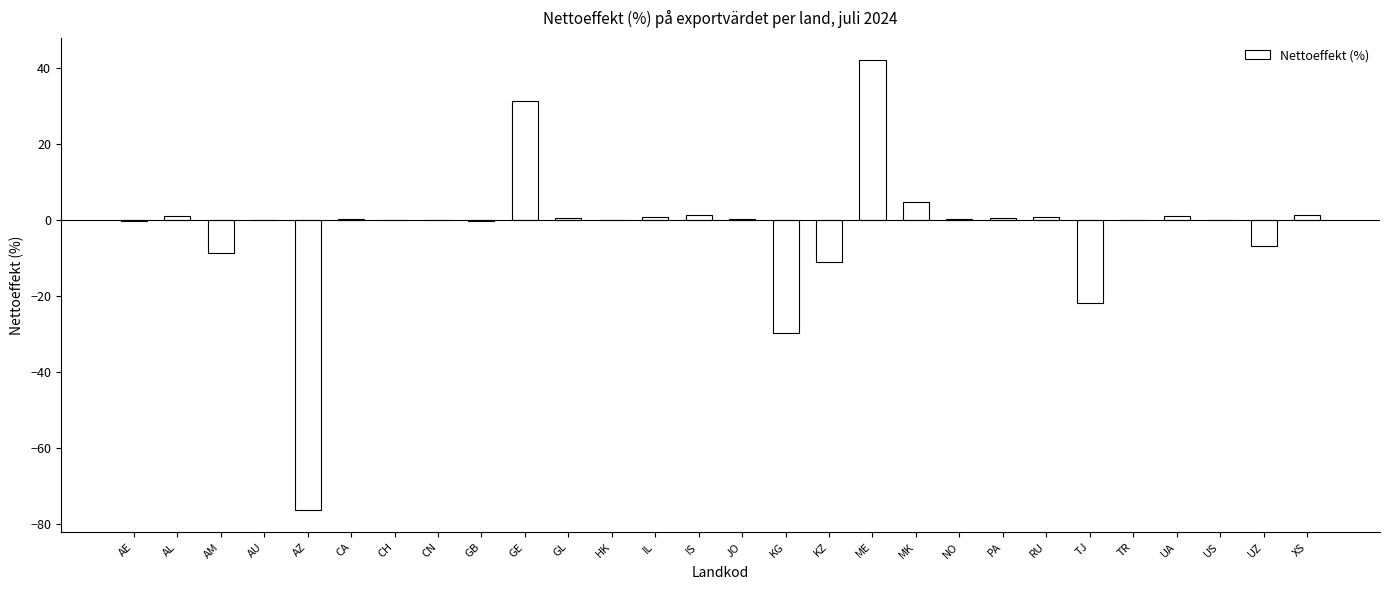

True or false: the data shows -30.5 at TJ.

False